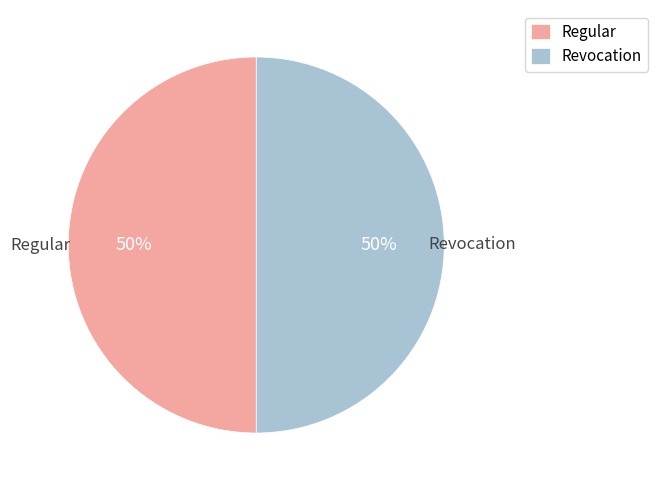

To the nearest percent, what percentage of the pie is Regular?

50%